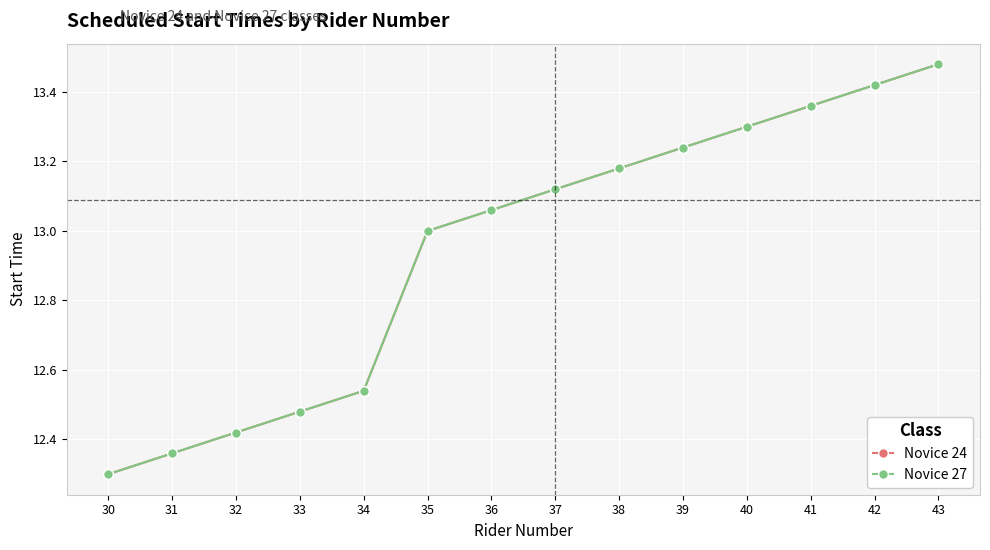

Does the chart have visible grid lines?

Yes